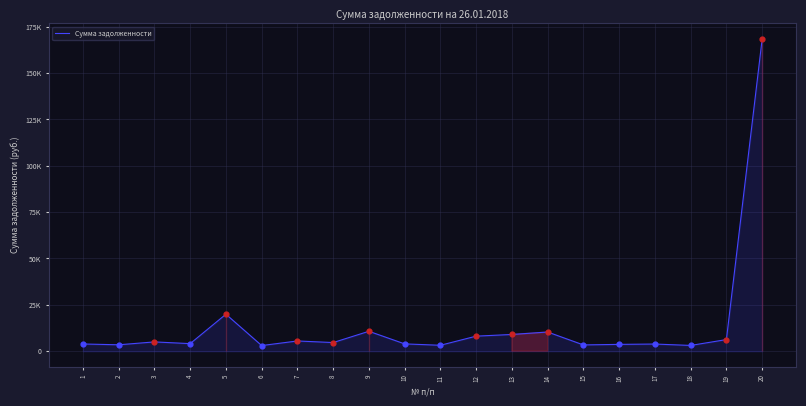

Between 7 and 12, which is larger?

12